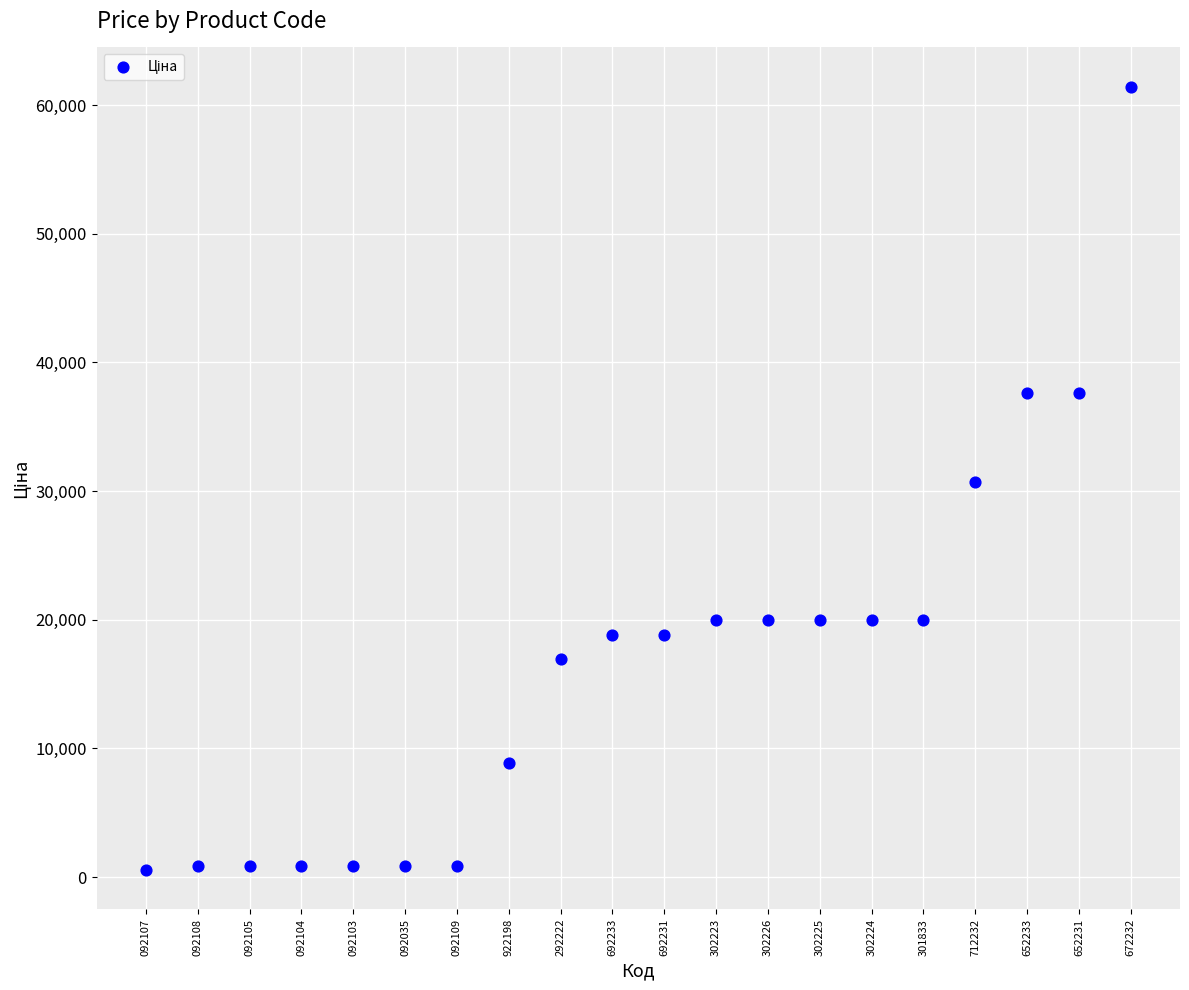

What is the range of Y values (max minus min)?

60882.8